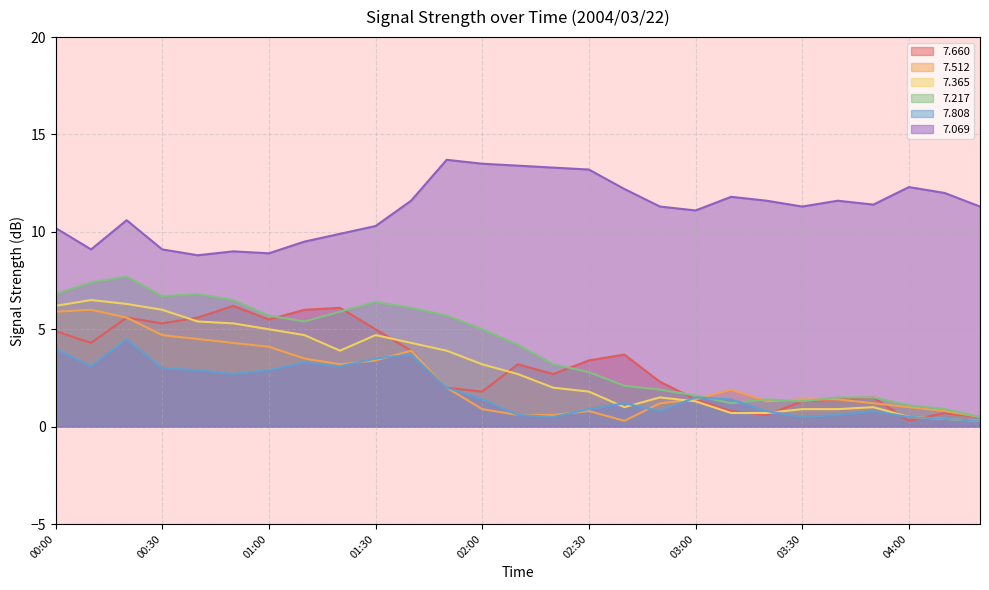

At which label does   7.808 first exceed 1?

00:00